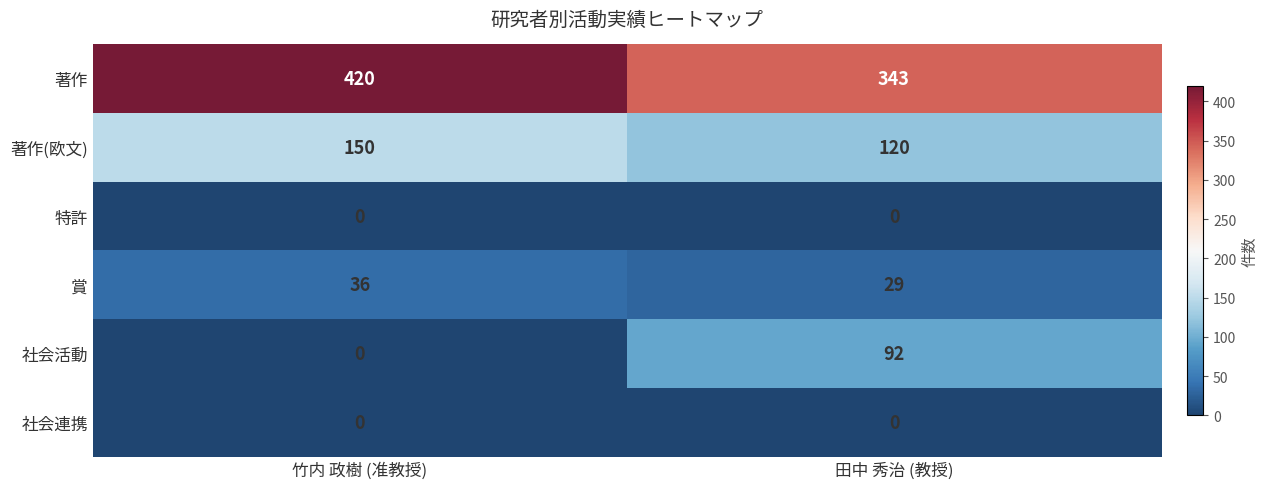

Which series has the largest total across all categories?

著作